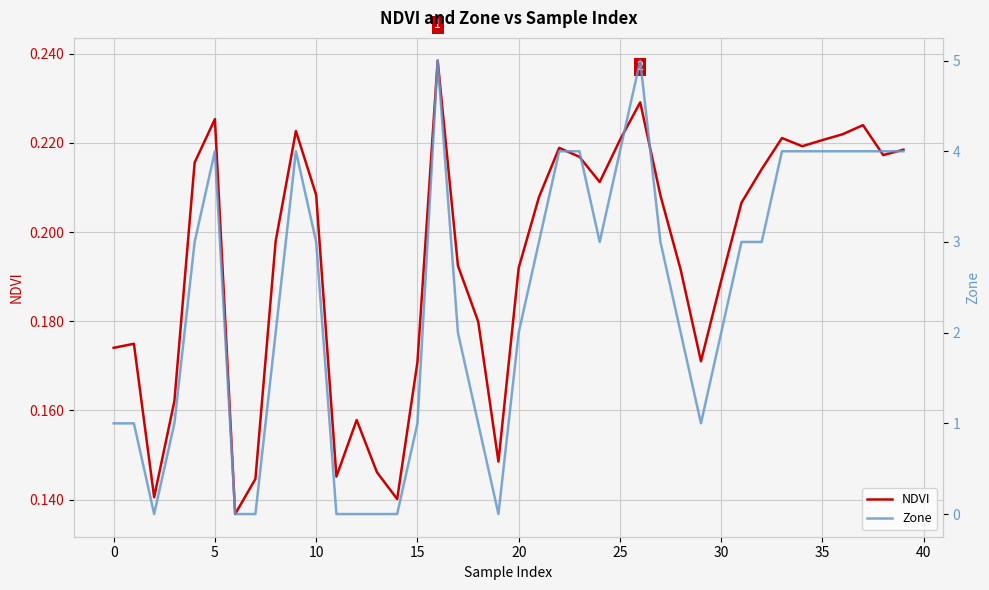

Which series has the largest total across all categories?

Zone